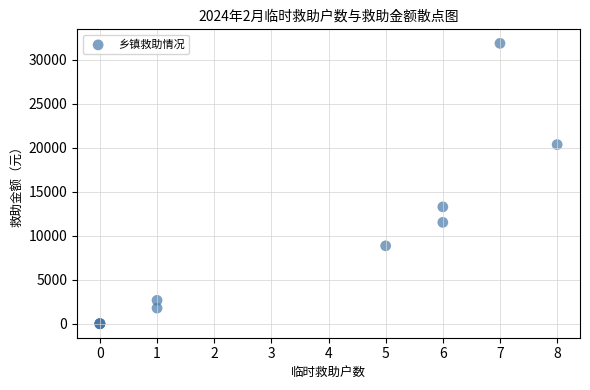

What Y value in the scatter plot is closest to 15930?

13275